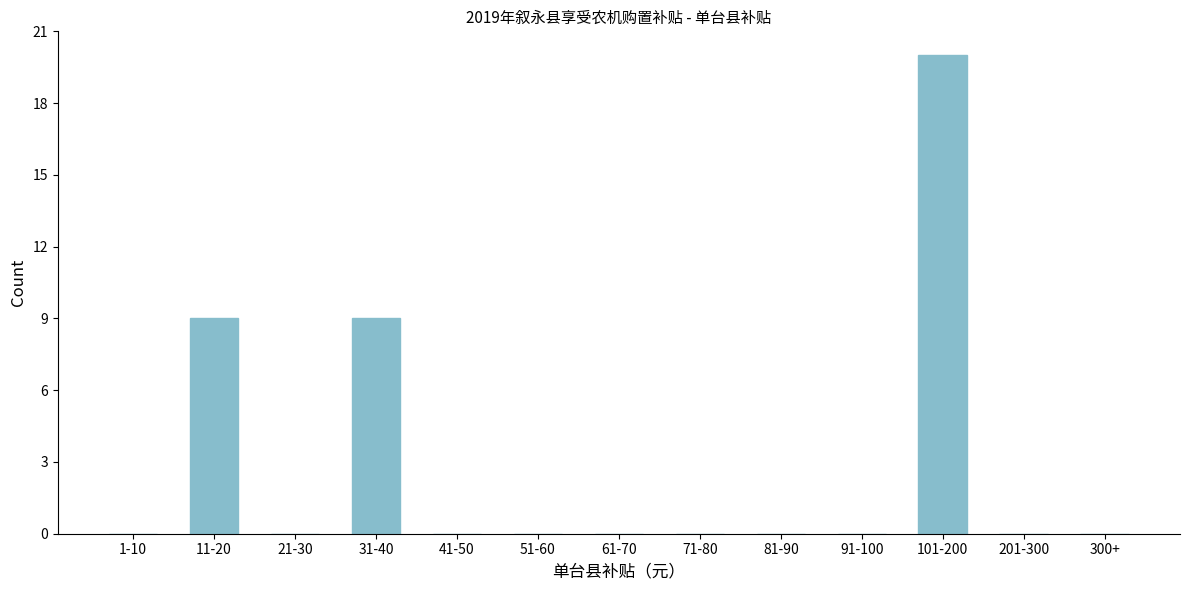

Reading left to right, list all the values displayed in this chart.

1-10=0	11-20=9	21-30=0	31-40=9	41-50=0	51-60=0	61-70=0	71-80=0	81-90=0	91-100=0	101-200=20	201-300=0	300+=0